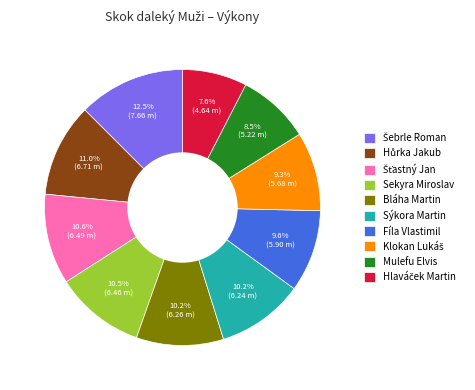

How much of the chart is everything except Bláha Martin?

89.8%